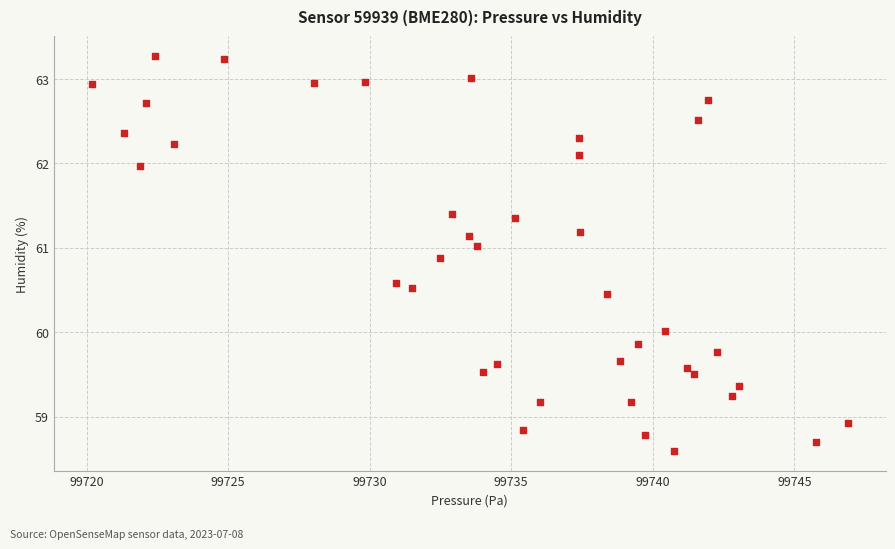

What is the range of X values (max minus min)?

26.7